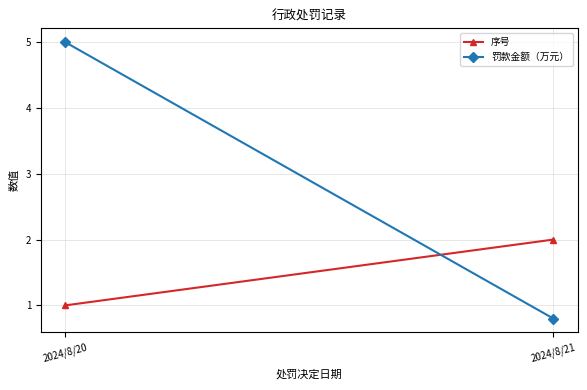

Count the 序号 values in the range 1 to 2.

2